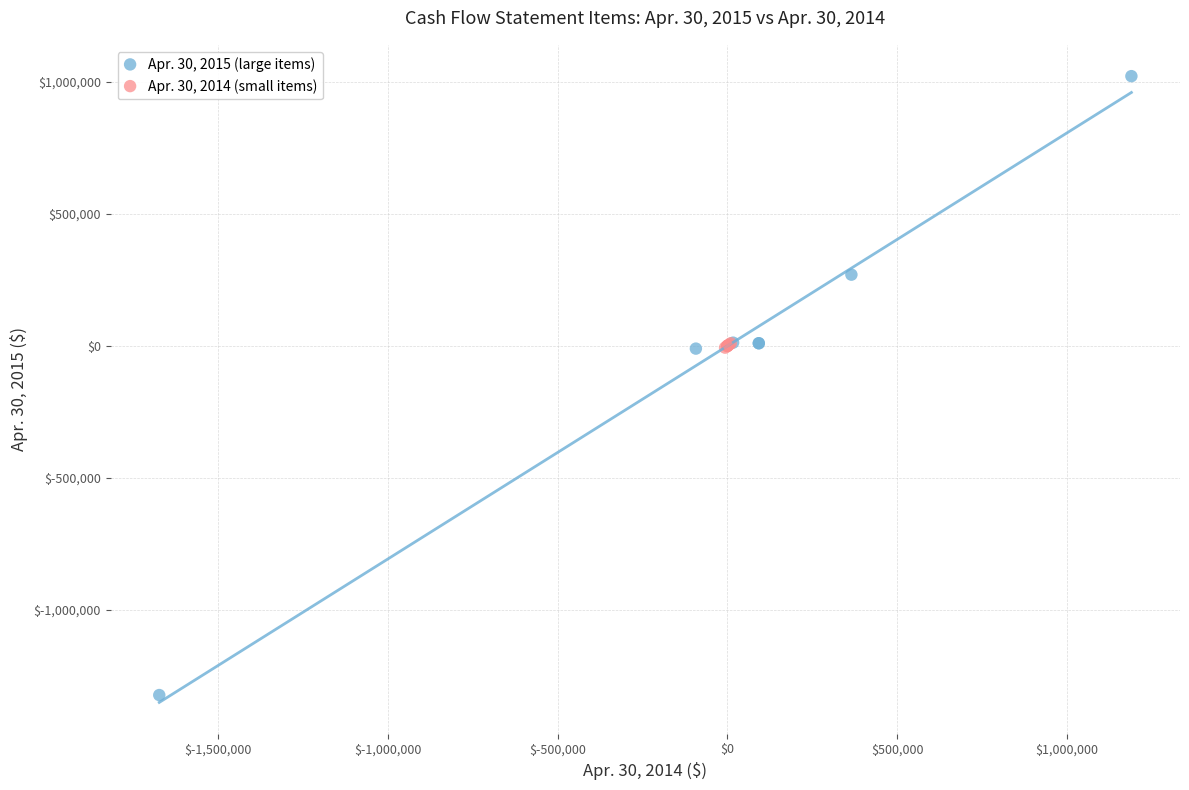

Which series reaches the minimum Y coordinate?

Apr. 30, 2015 (large items)